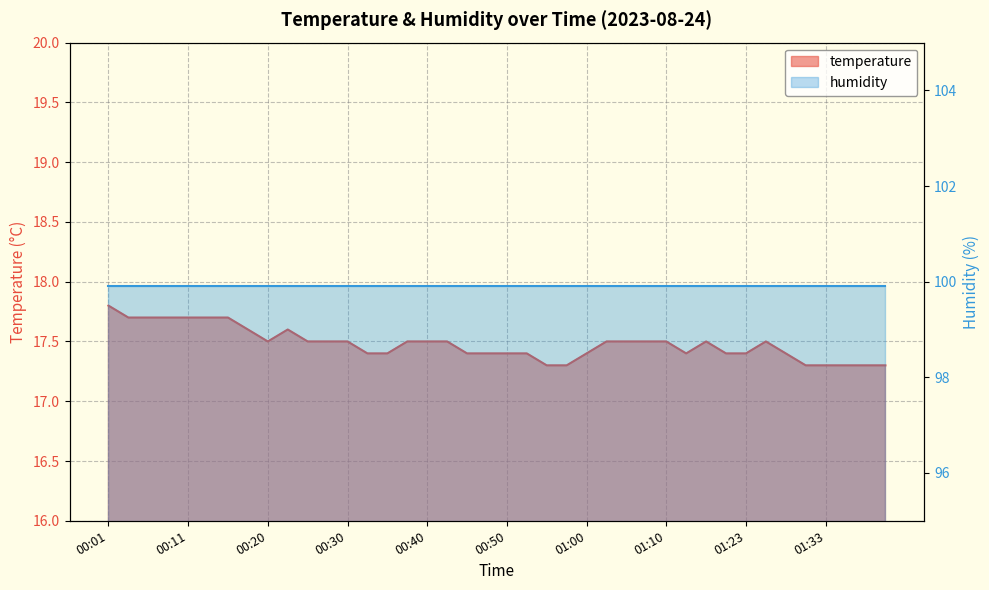

Reading left to right, what are all the values shown in this chart?

00:01=17.8	00:03=17.7	00:06=17.7	00:08=17.7	00:11=17.7	00:13=17.7	00:16=17.7	00:18=17.6	00:20=17.5	00:23=17.6	00:25=17.5	00:28=17.5	00:30=17.5	00:33=17.4	00:35=17.4	00:38=17.5	00:40=17.5	00:43=17.5	00:45=17.4	00:47=17.4	00:50=17.4	00:52=17.4	00:55=17.3	00:57=17.3	01:00=17.4	01:02=17.5	01:05=17.5	01:07=17.5	01:10=17.5	01:13=17.4	01:18=17.5	01:20=17.4	01:23=17.4	01:26=17.5	01:28=17.4	01:31=17.3	01:33=17.3	01:36=17.3	01:38=17.3	01:43=17.3